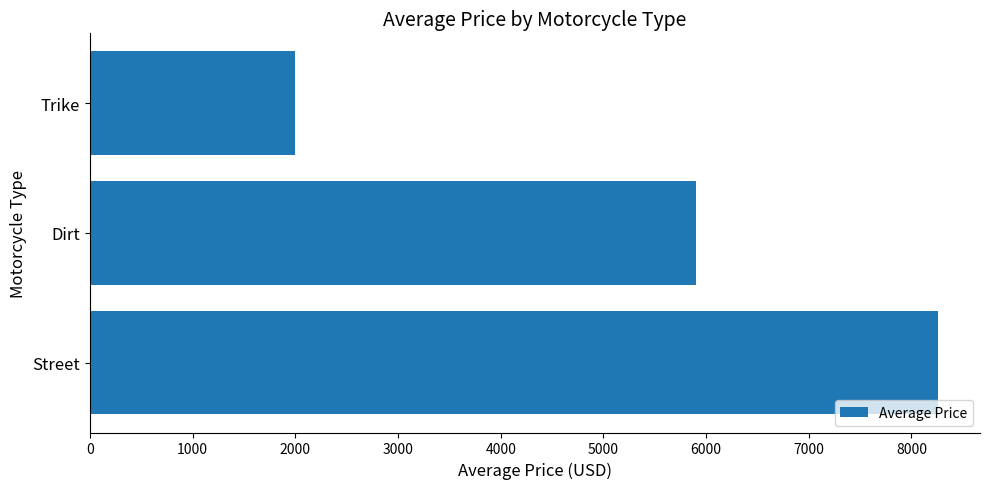

Which label corresponds to the smallest value in the chart?

Trike